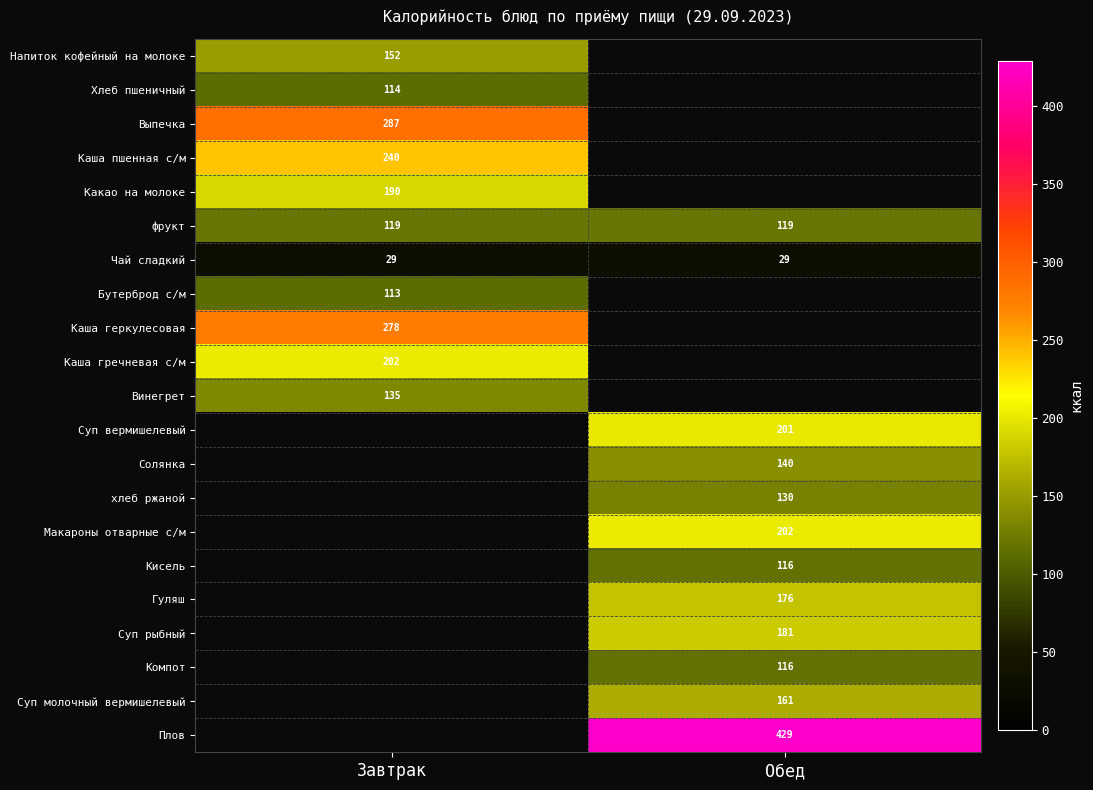

The value of Каша геркулесовая at Завтрак is 385. True or false?

False